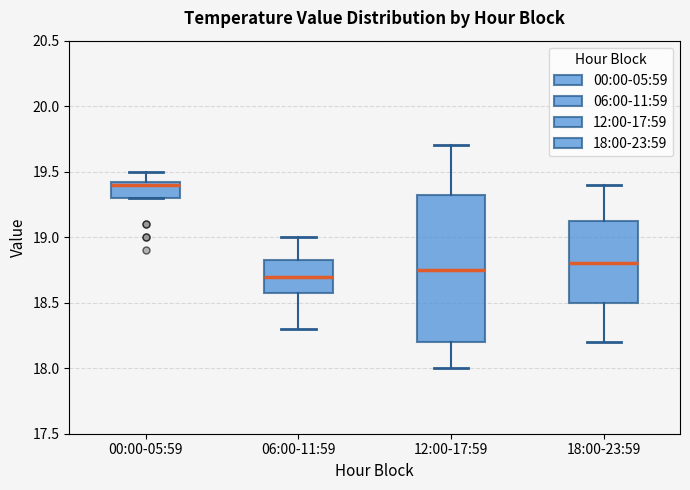

Which box's median line is the lowest?

06:00-11:59